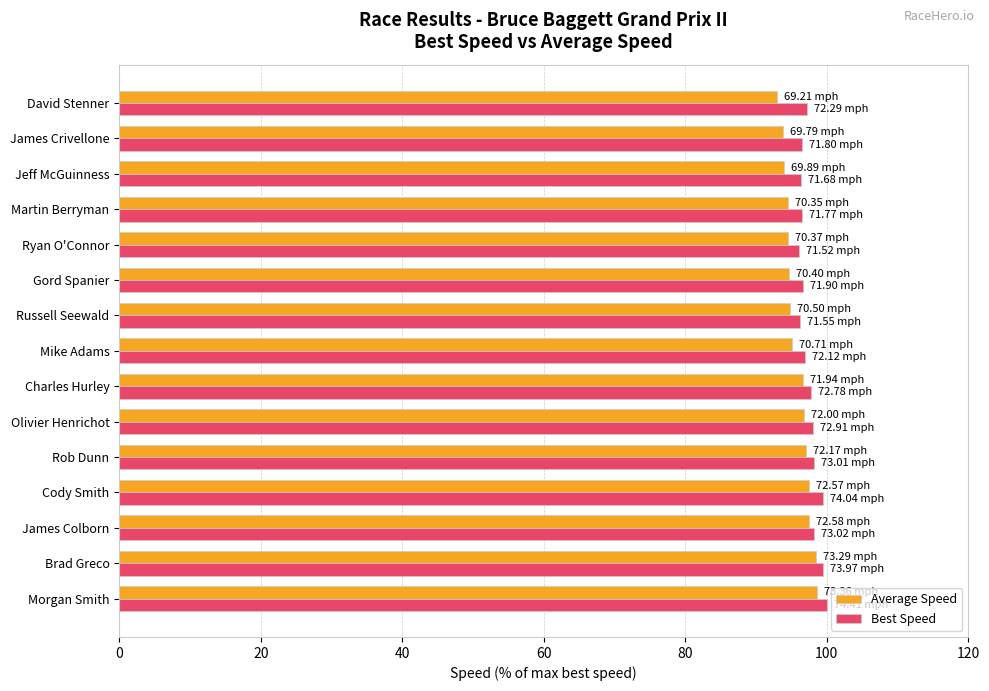

Count the number of categories in the chart.

15